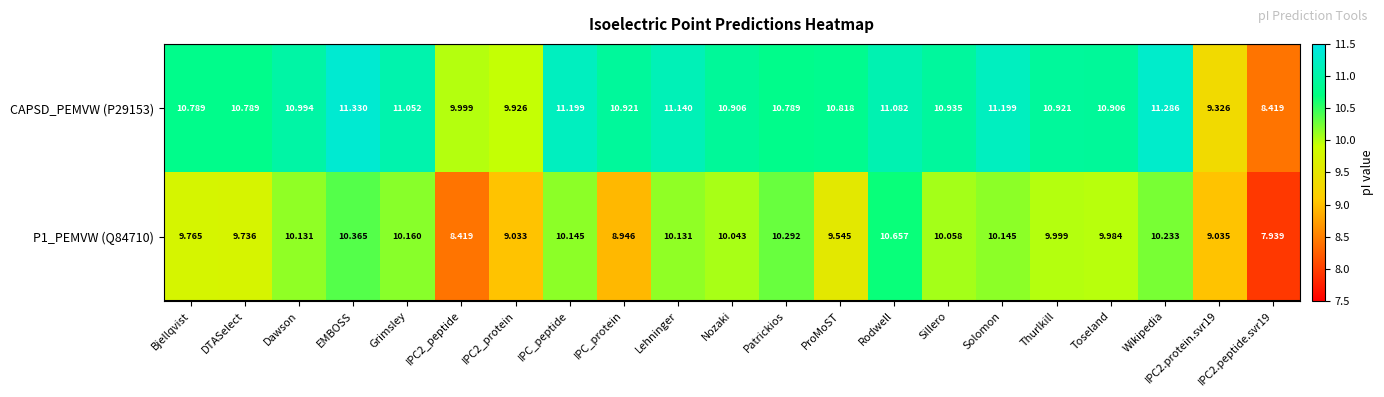

At which label does CAPSD_PEMVW (P29153) first exceed 10?

Bjellqvist